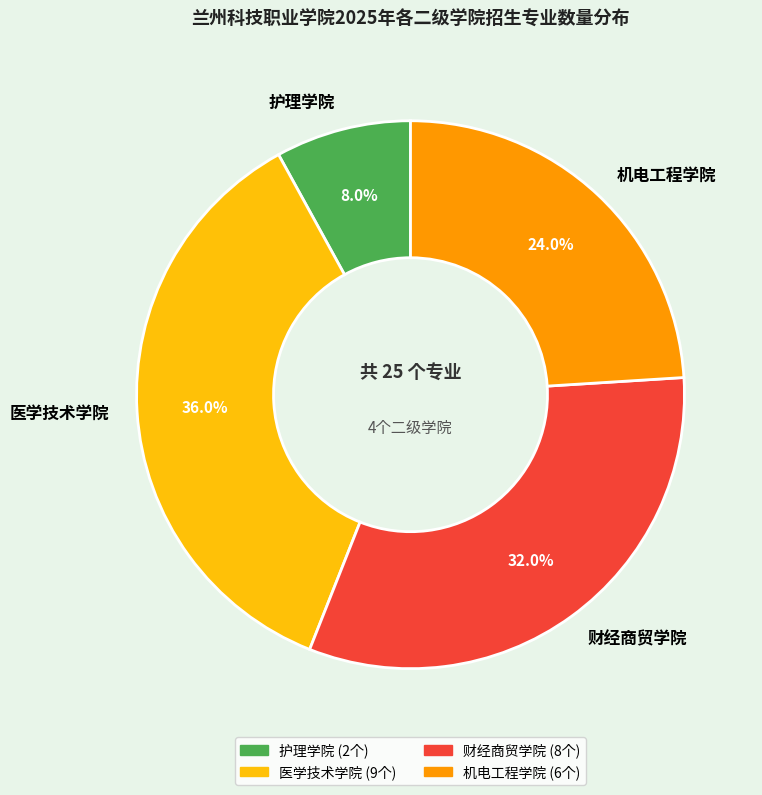

Is there any slice that represents more than half of the pie?

No